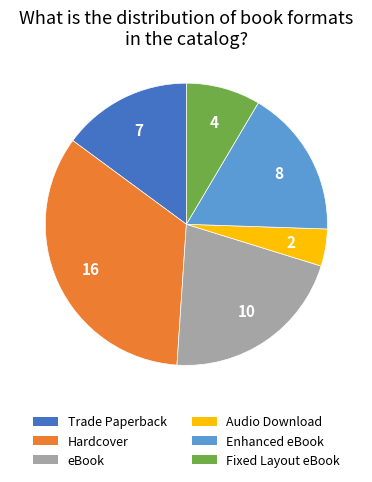

Is Hardcover the majority of the pie?

No